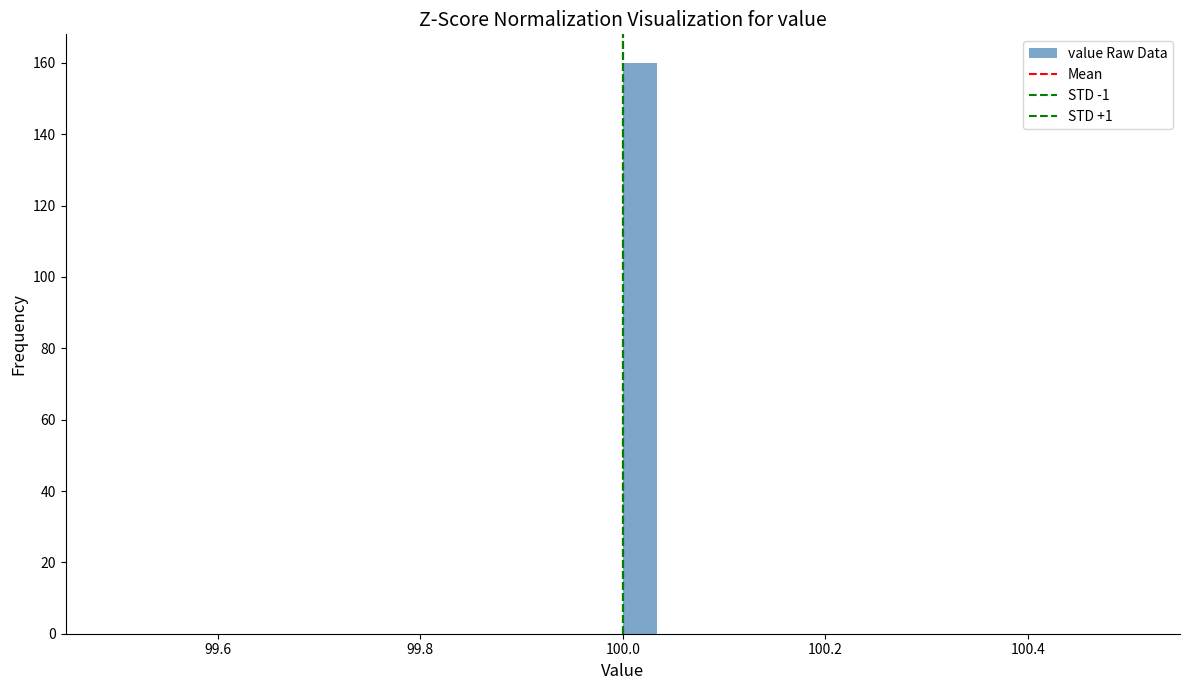

Read against the x-axis, roughly where is the centre of the tallest bar?

100.02